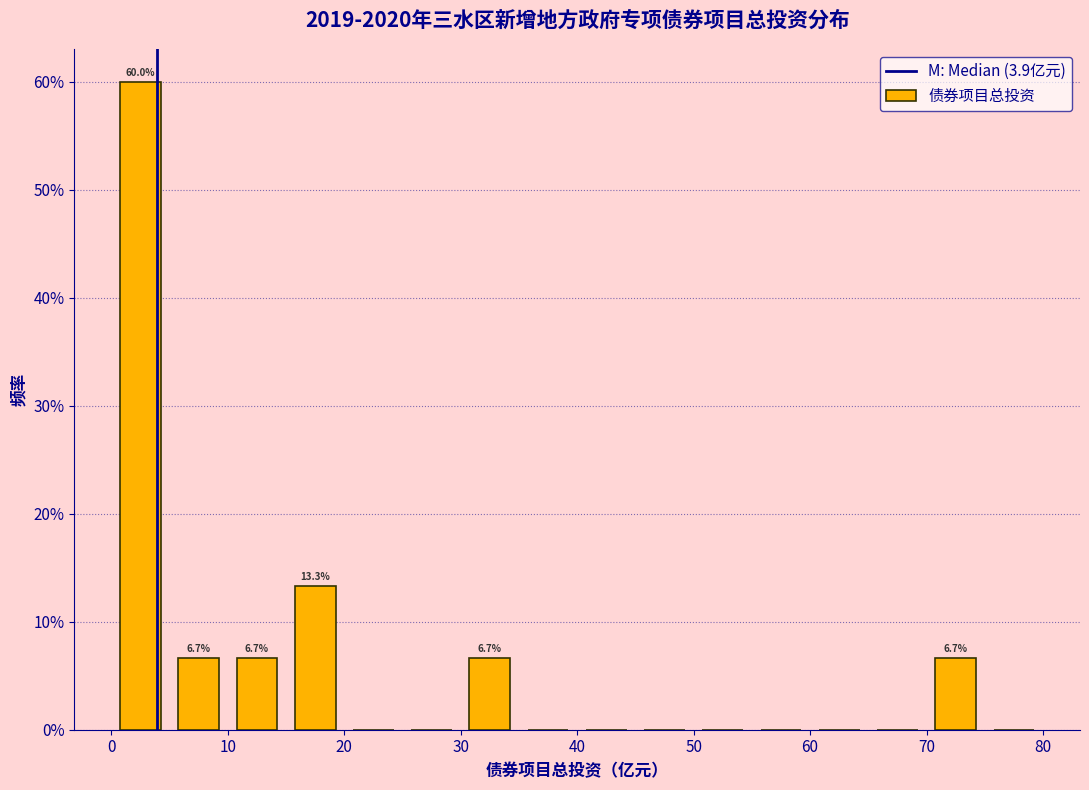

Over which range of the x-axis is the bar tallest?

0 to 5